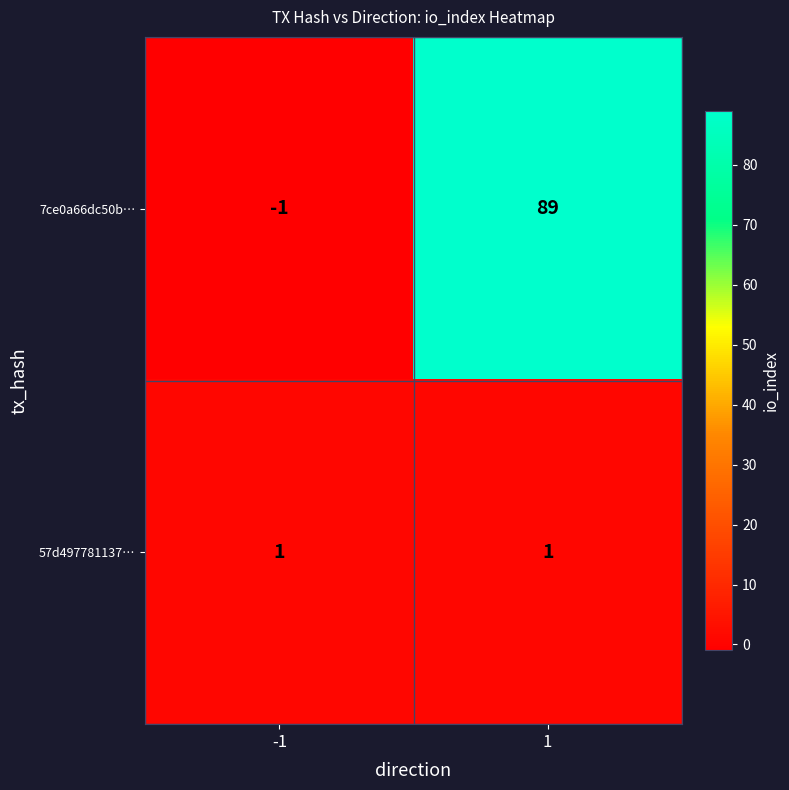

What is the difference between the 7ce0a66dc50b… values at 1 and -1?

90